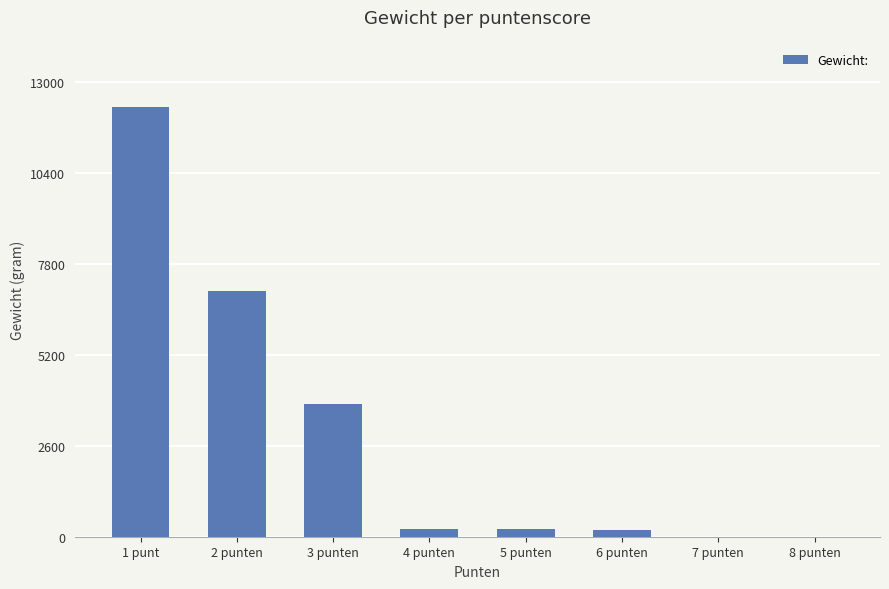

What is the sum of all values?

23710